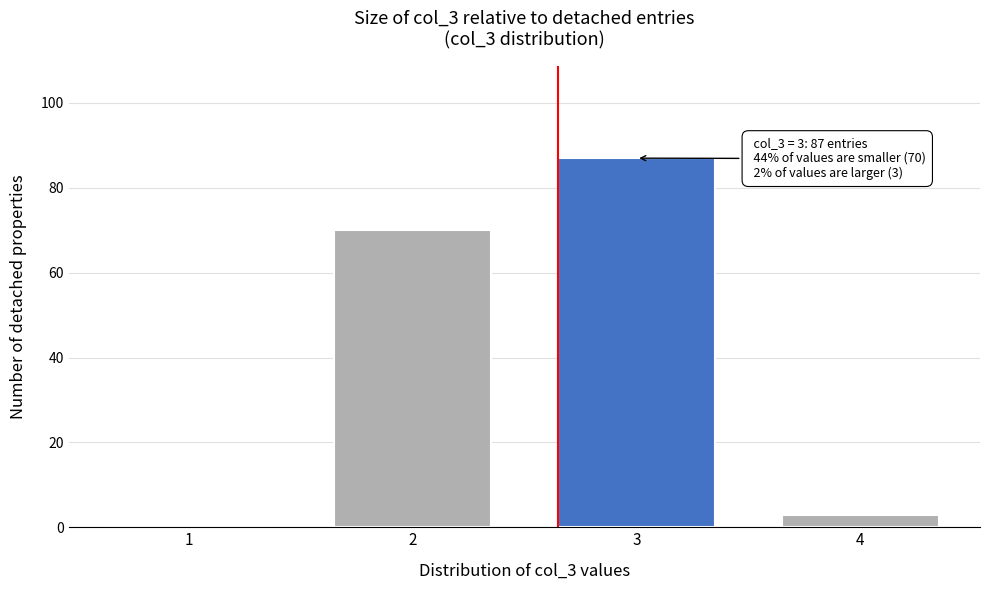

Reading right to left, what are all the values shown in this chart?

4=3	3=87	2=70	1=0